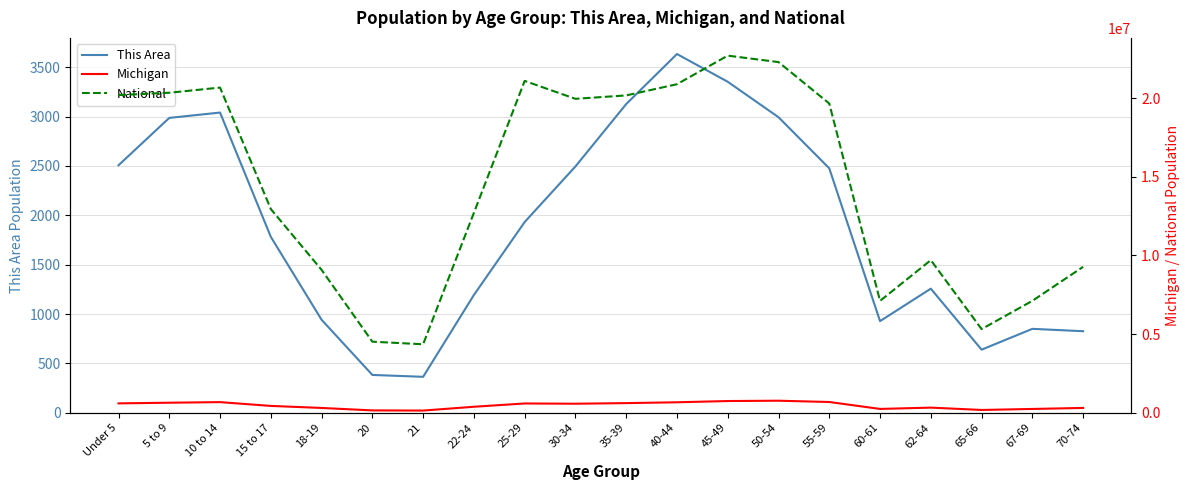

What is the sum of all Michigan values?

9246819